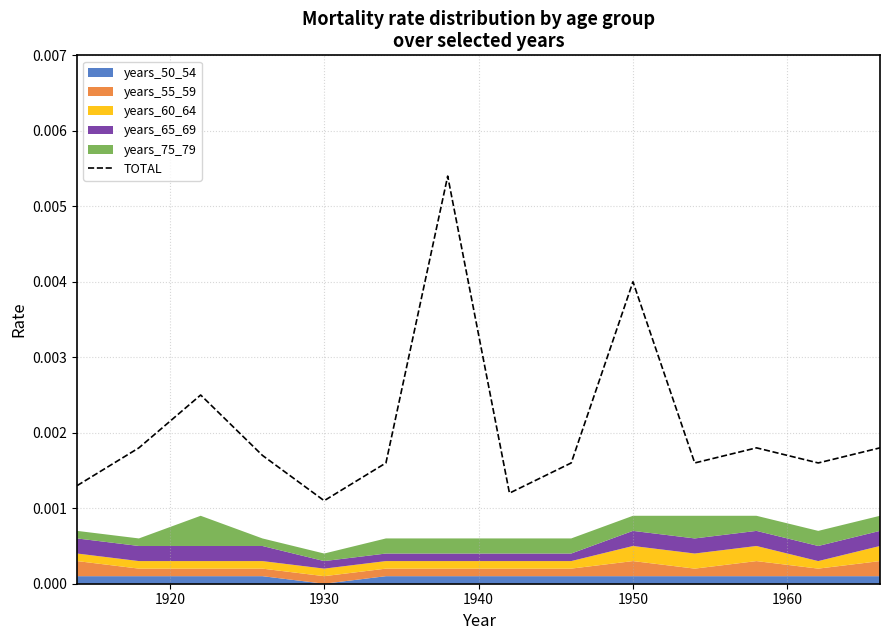

What position from the left is 1950?

10